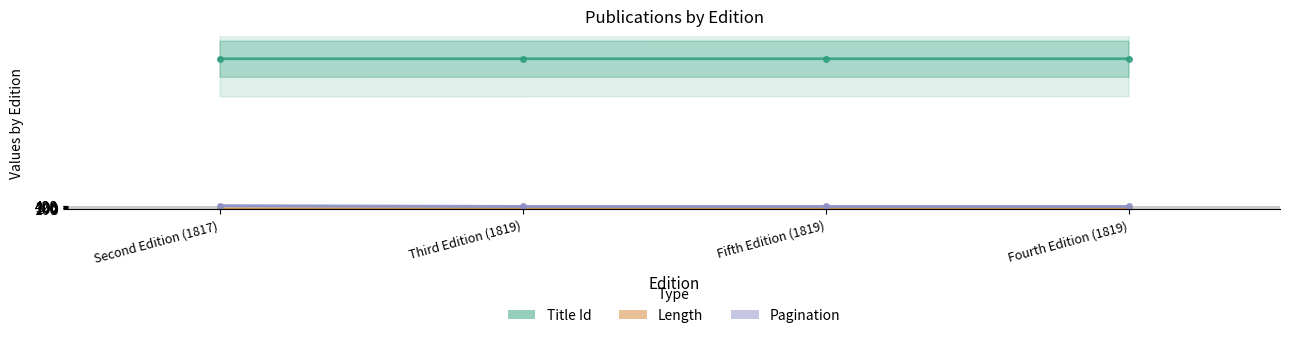

Is it true that Pagination equals 336 at Third Edition (1819)?

True